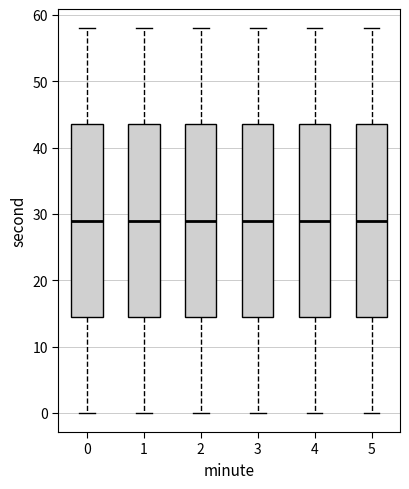

Reading left to right, transcribe this box plot: for each box, give where its median line is, the range the box spans, and where its two whiskers end, as read against the y-axis. The values are not printed on the chart, so give them approximately, as read against the axis.

0: median 29, box 15 to 44, whiskers 0 to 58
1: median 29, box 15 to 44, whiskers 0 to 58
2: median 29, box 15 to 44, whiskers 0 to 58
3: median 29, box 15 to 44, whiskers 0 to 58
4: median 29, box 15 to 44, whiskers 0 to 58
5: median 29, box 15 to 44, whiskers 0 to 58